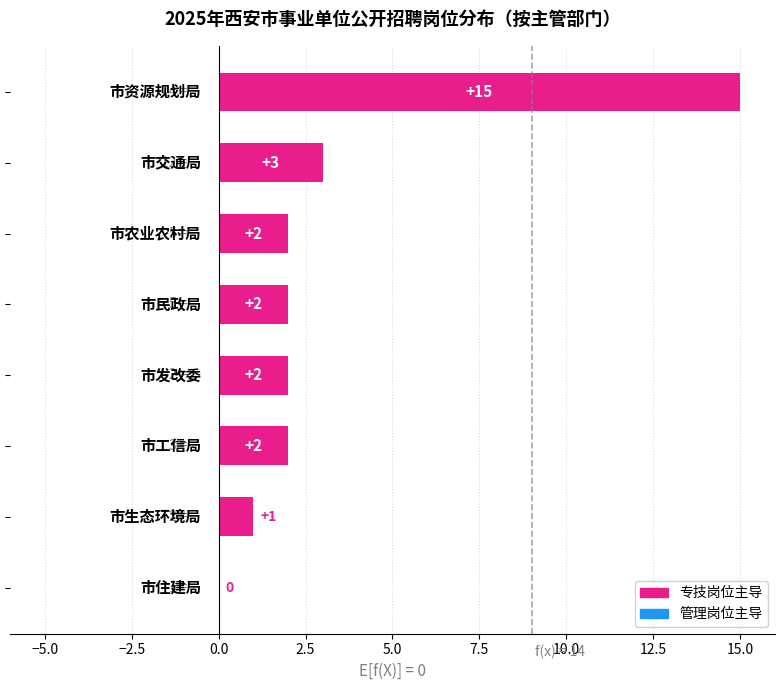

What is the greatest value displayed?

15